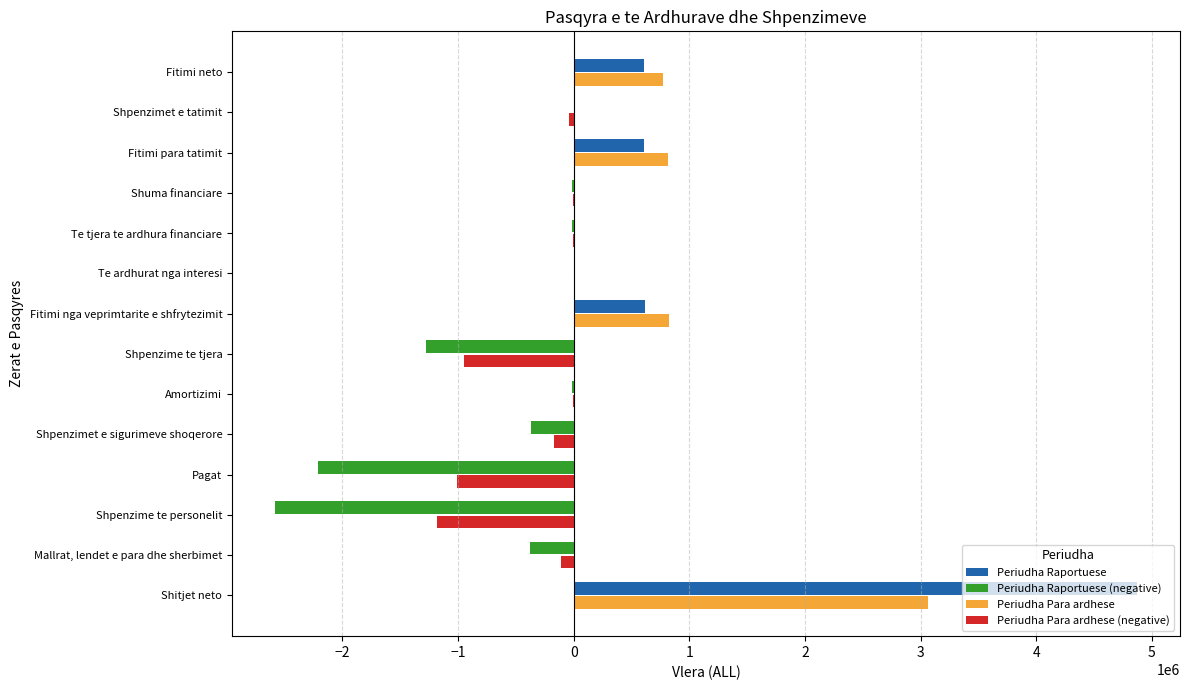

Which category has the highest value across all series?

Shitjet neto